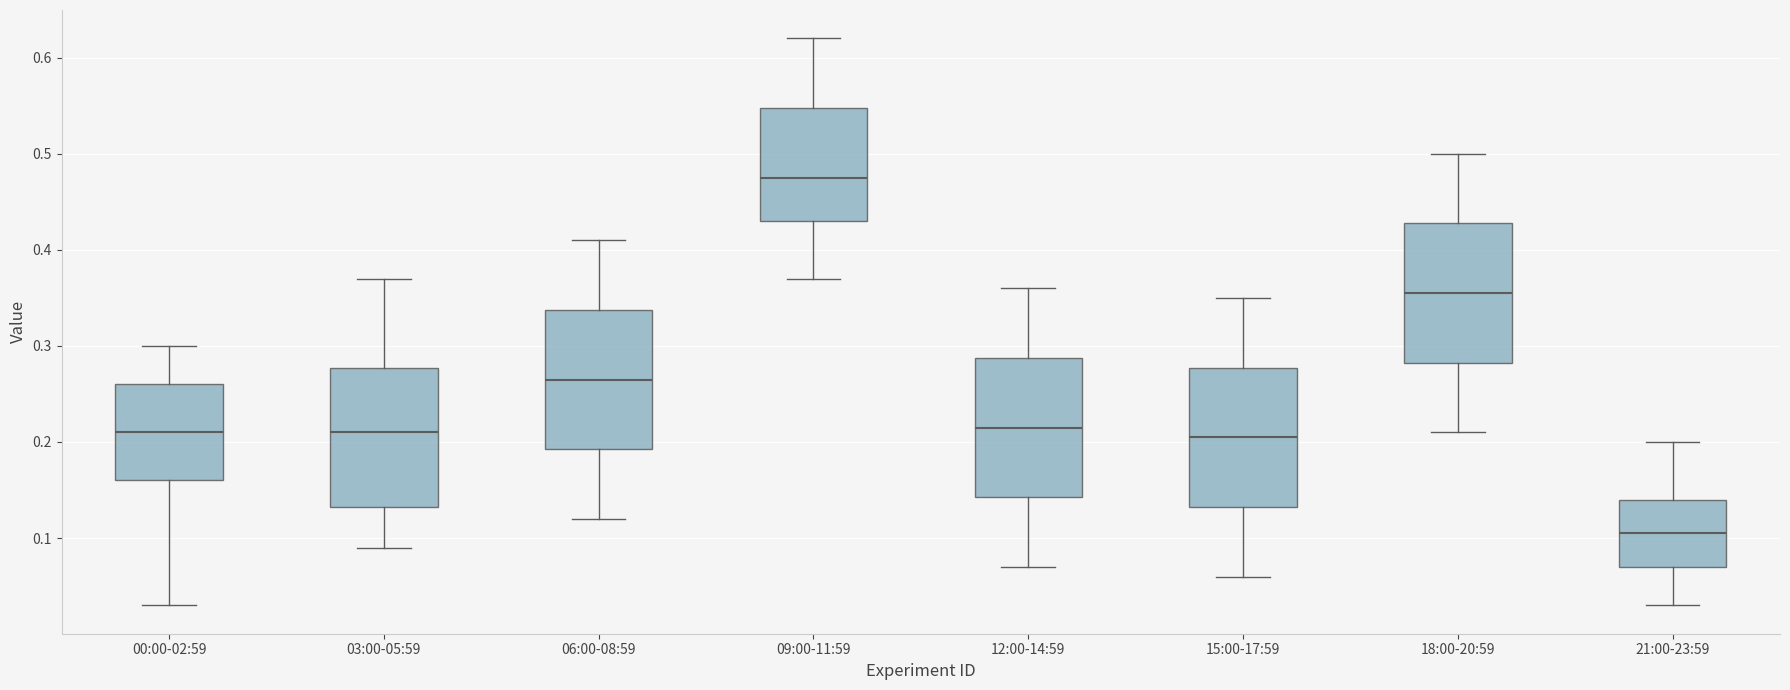

Where does the lower whisker of the box for 00:00-02:59 end on the y-axis? The values are not printed on the chart, so give them approximately, as read against the axis.

0.03